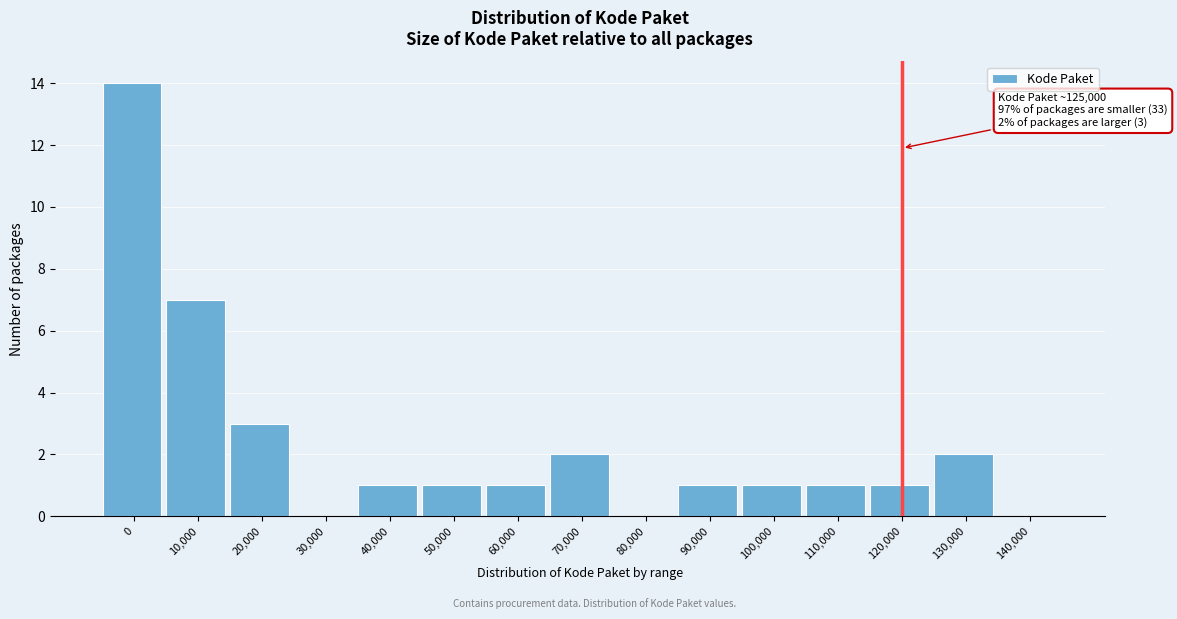

Reading left to right, extract all data points from this chart.

0=14	10,000=7	20,000=3	30,000=0	40,000=1	50,000=1	60,000=1	70,000=2	80,000=0	90,000=1	100,000=1	110,000=1	120,000=1	130,000=2	140,000=0